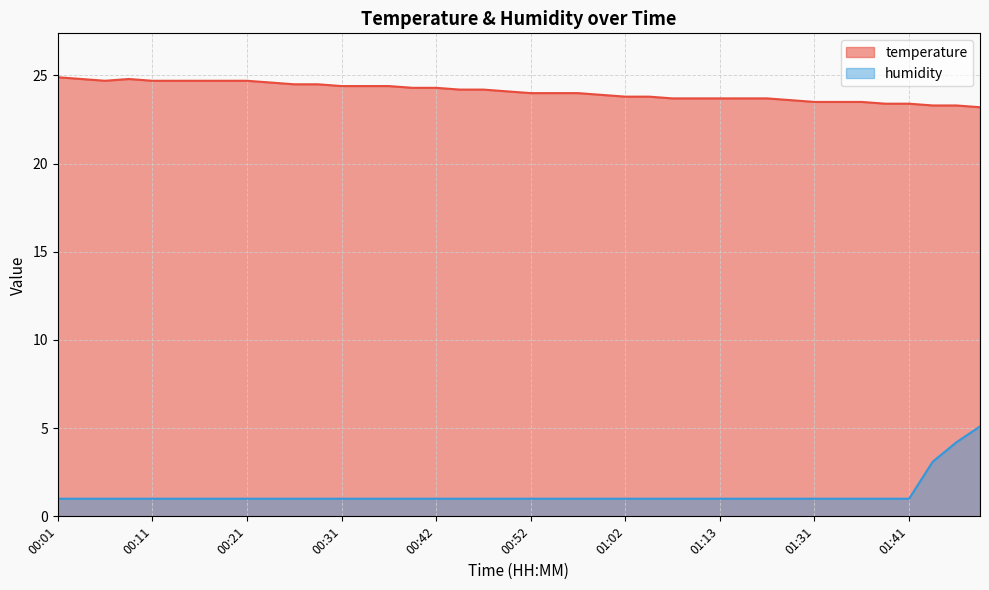

What is the value of the humidity point at the 12th from the left?

1.0